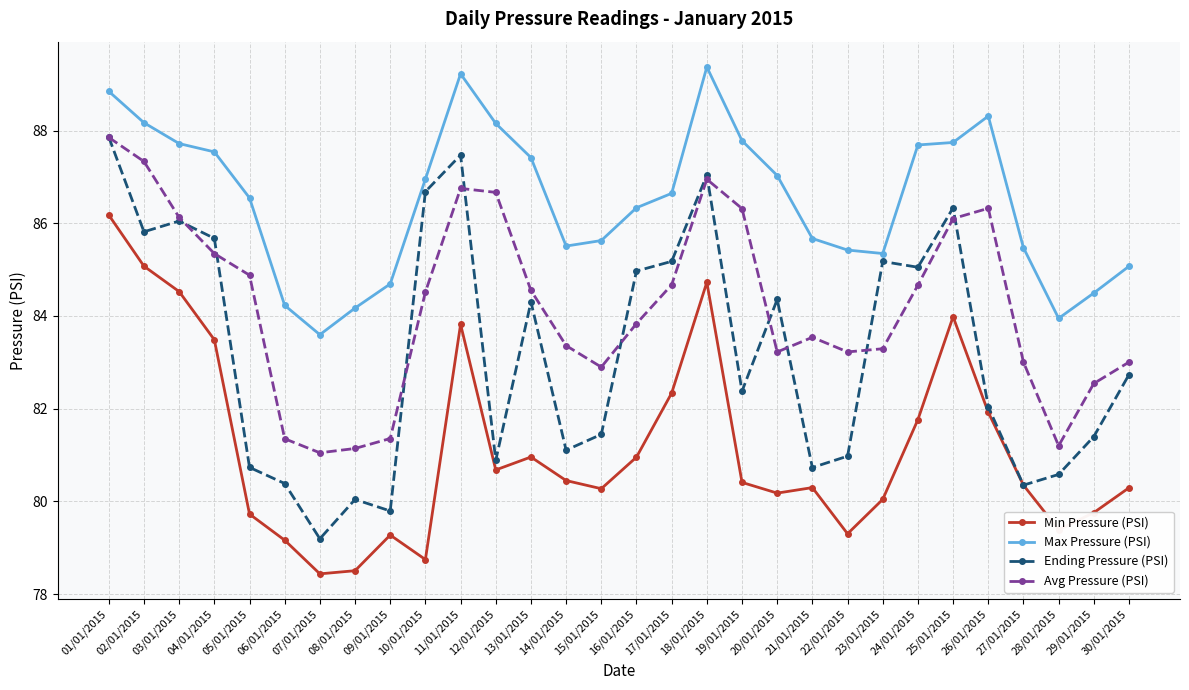

At 28/01/2015, list the series in order from smallest to largest.

Min Pressure (PSI), Ending Pressure (PSI), Avg Pressure (PSI), Max Pressure (PSI)